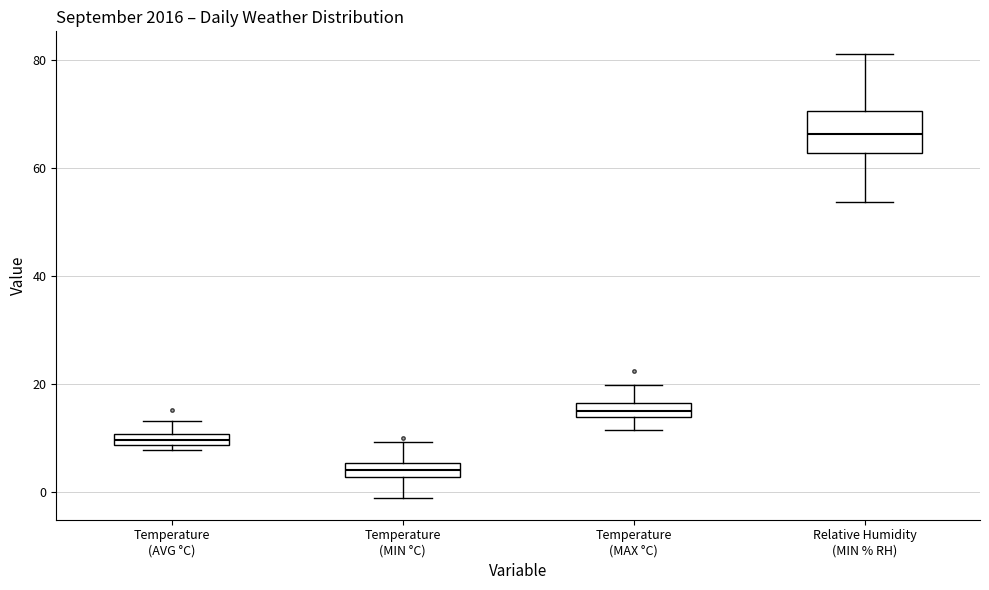

Which box's median line is the highest?

Relative Humidity (MIN % RH)